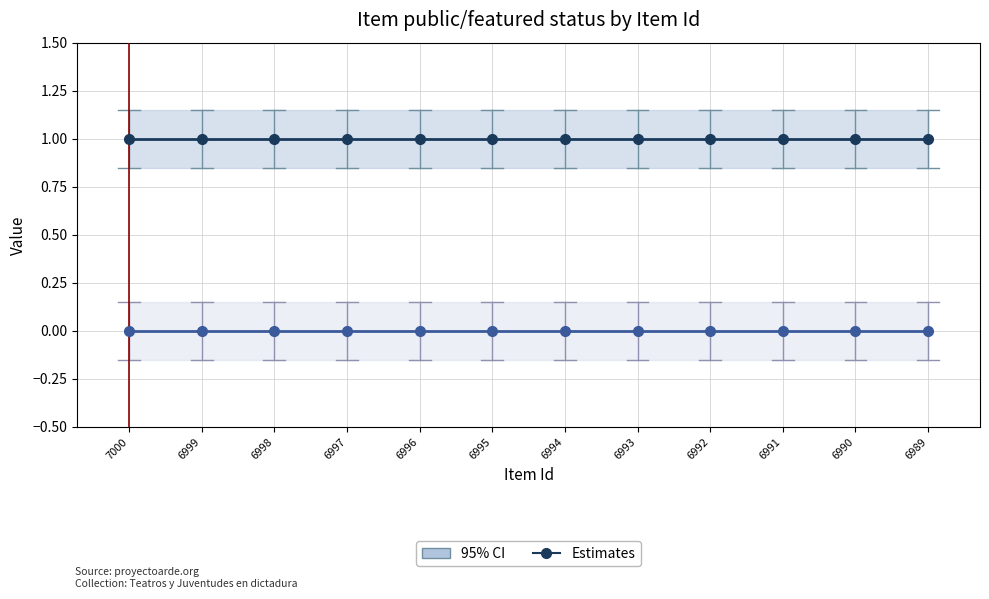

True or false: Estimates (public) and Estimates (featured) cross at least once.

False